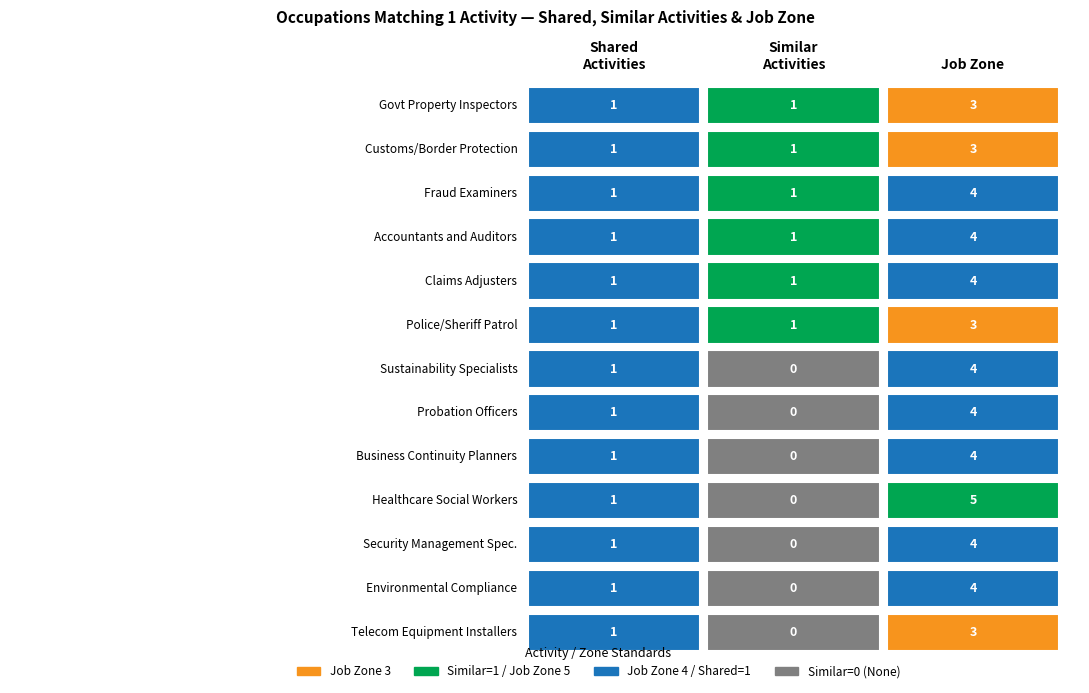

Reading left to right, list all the values displayed in this chart.

shared_activities: shared_activities=1	similar_activities=1	job_zone=1	3=1	4=1	5=1	6=1	7=1	8=1	9=1	10=1	11=1	12=1
similar_activities: shared_activities=1	similar_activities=1	job_zone=1	3=1	4=1	5=1	6=0	7=0	8=0	9=0	10=0	11=0	12=0
job_zone: shared_activities=3	similar_activities=3	job_zone=4	3=4	4=4	5=3	6=4	7=4	8=4	9=5	10=4	11=4	12=3